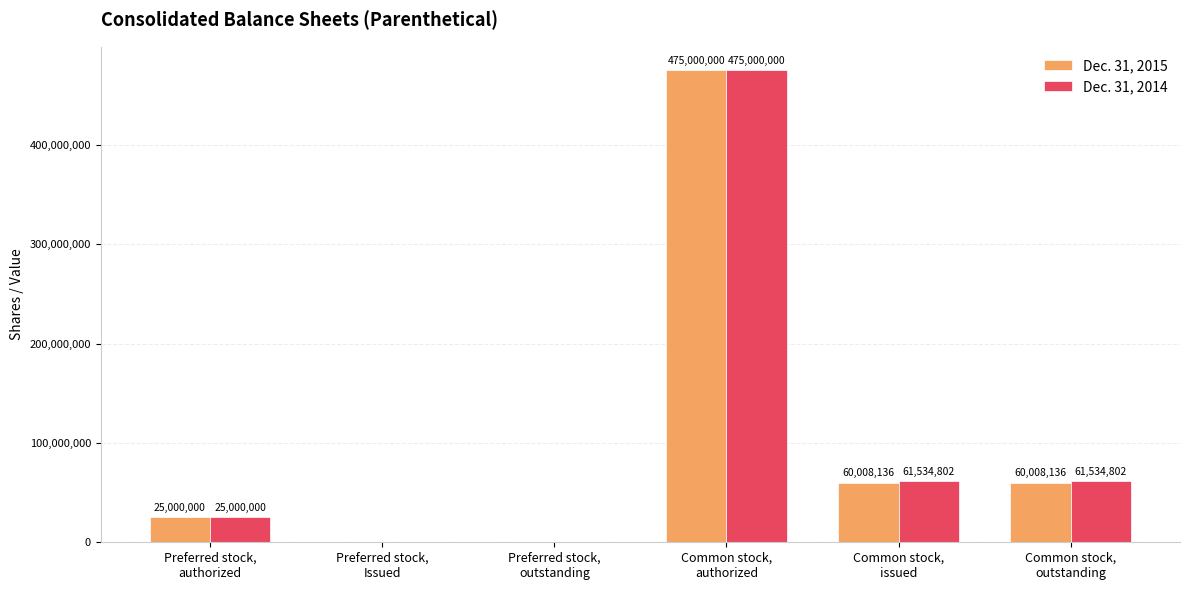

Reading right to left, what are all the values shown in this chart?

Dec. 31, 2015: 60008136	60008136	475000000	0	0	25000000
Dec. 31, 2014: 61534802	61534802	475000000	0	0	25000000